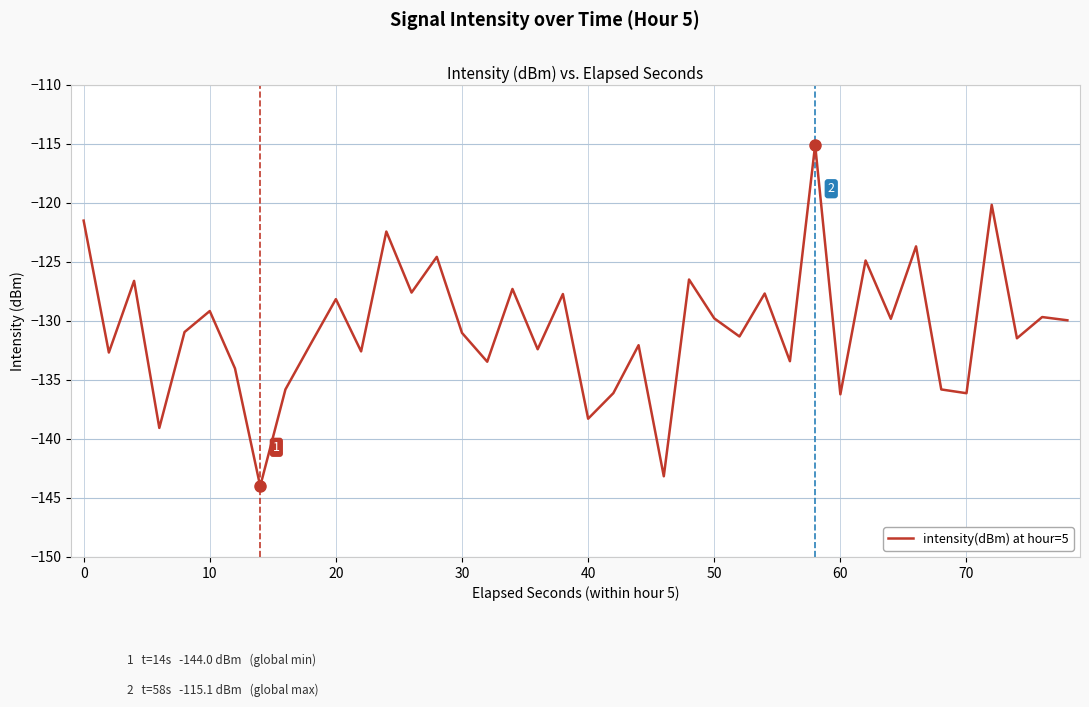

What is the difference between the maximum and minimum values?

28.9